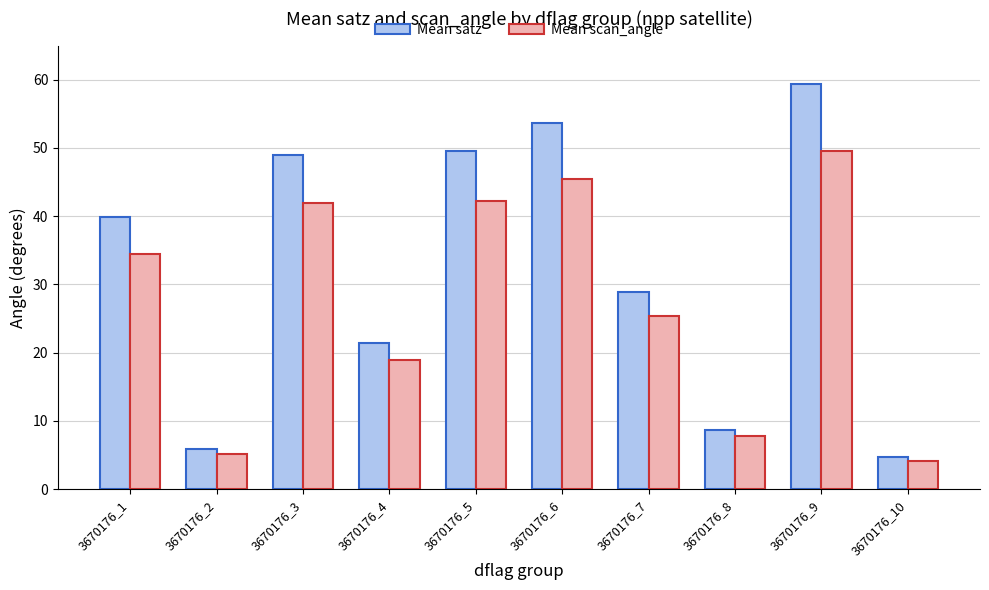

List the series in order of their overall mean, lowest first.

Mean scan_angle, Mean satz